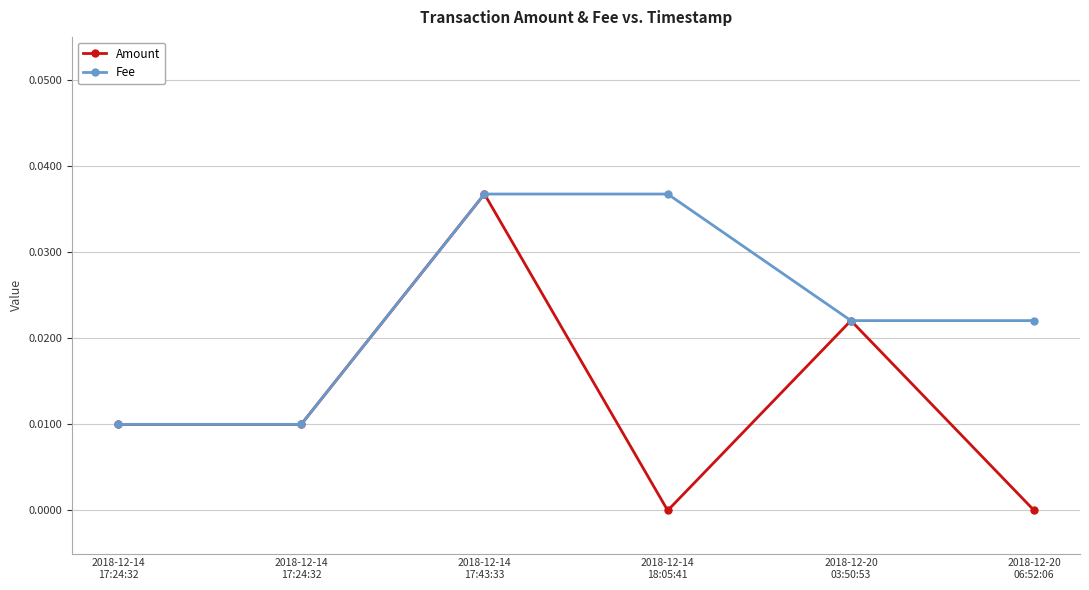

At which category does Amount reach its first local peak?

2018-12-14
17:43:33